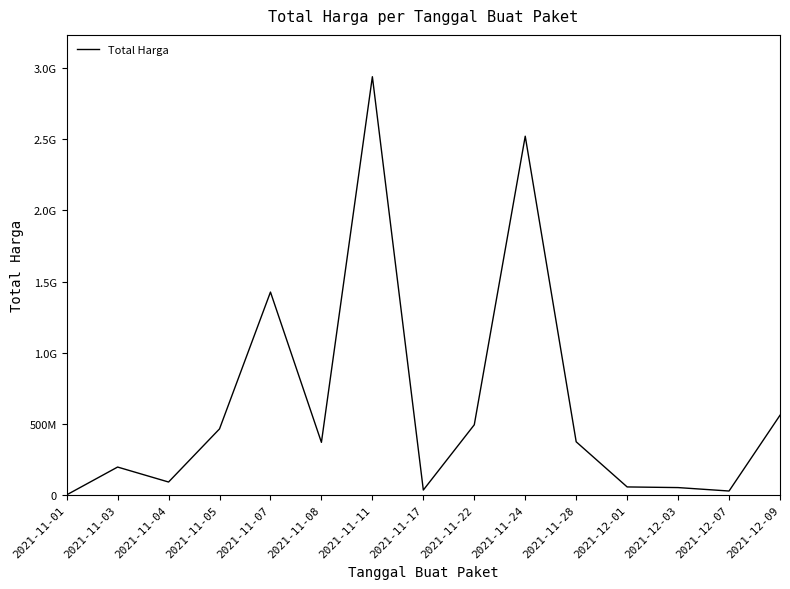

What is the label of the 10th point from the left?

2021-11-24